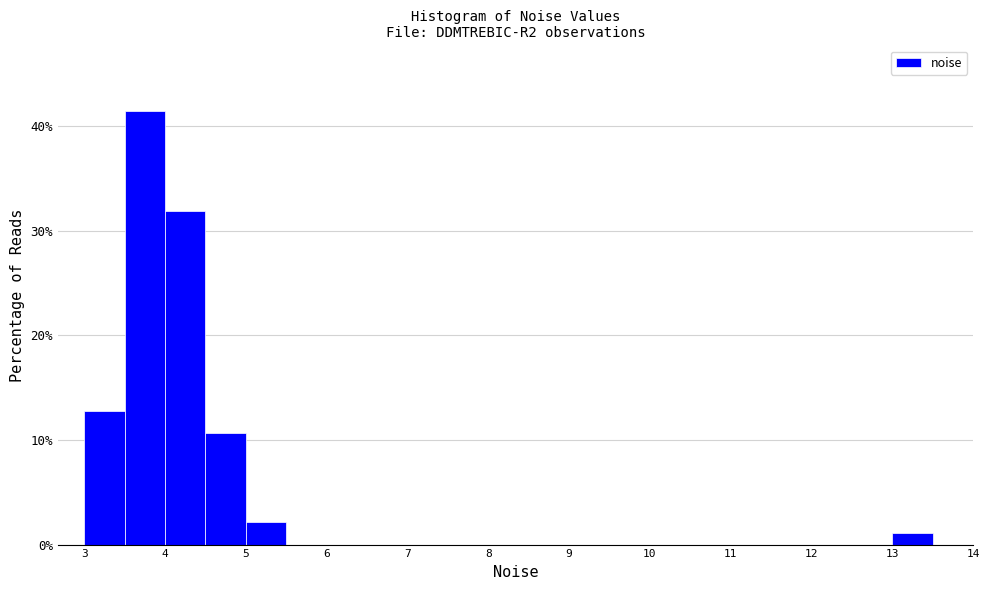

What is the height of the bar covering 3.0 to 3.5 on the x-axis? The values are not printed on the chart, so give them approximately, as read against the axis.

13